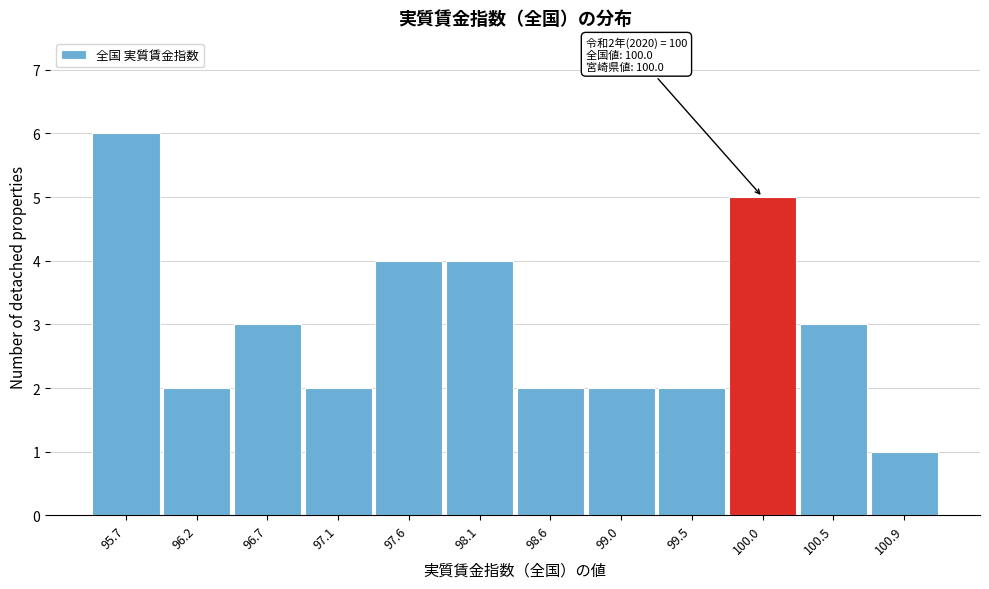

Reading left to right, what are all the values shown in this chart?

95.7=6	96.2=2	96.7=3	97.1=2	97.6=4	98.1=4	98.6=2	99.0=2	99.5=2	100.0=5	100.5=3	100.9=1